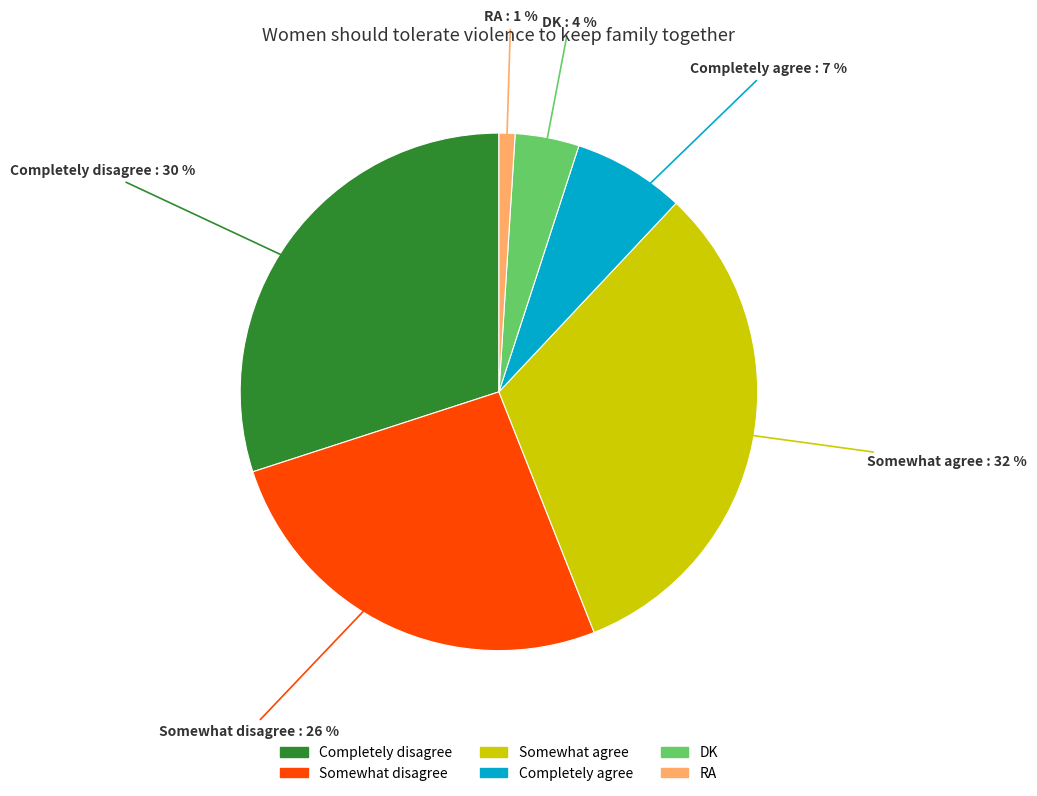

Do Somewhat disagree and Completely agree together represent more than half of the pie?

No